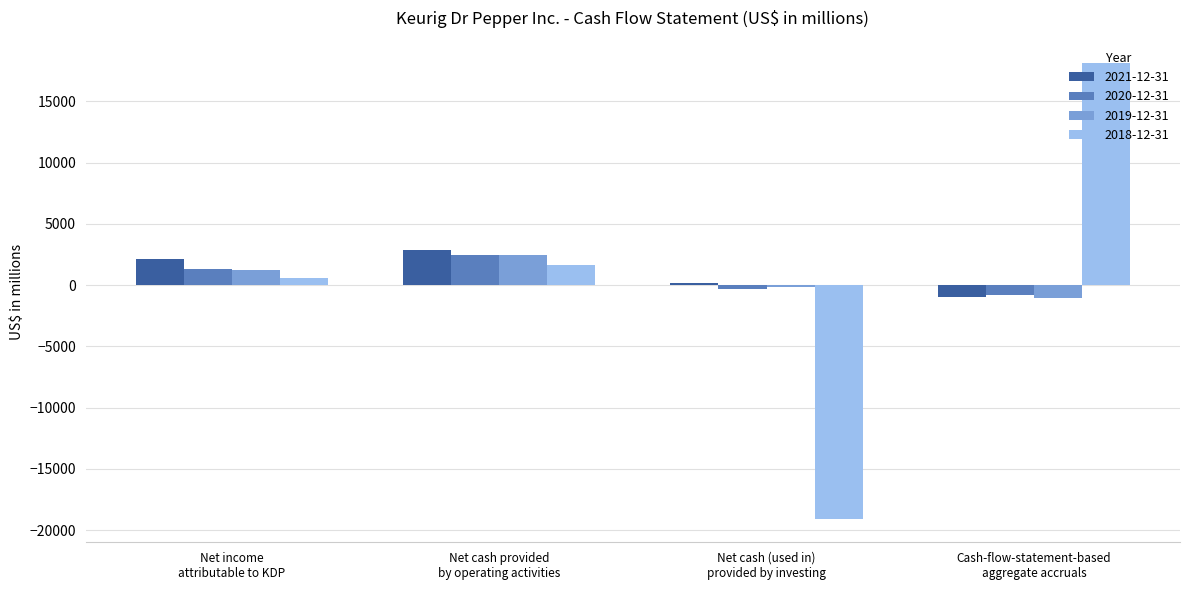

How many categories are shown in the chart?

4